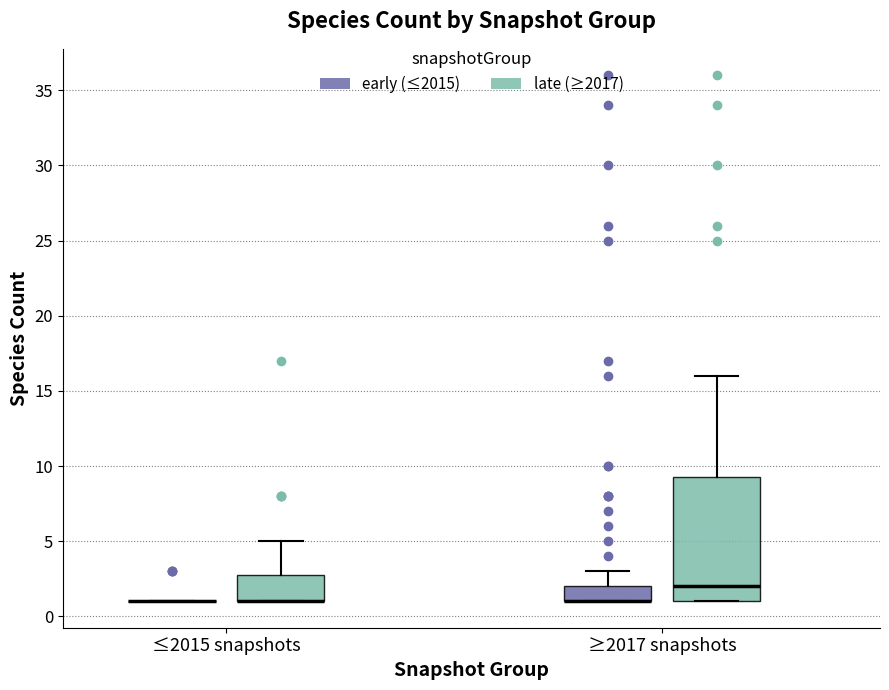

Comparing the boxes themselves (not the whiskers), which one is the tallest?

≥2017 snapshots (late (≥2017))